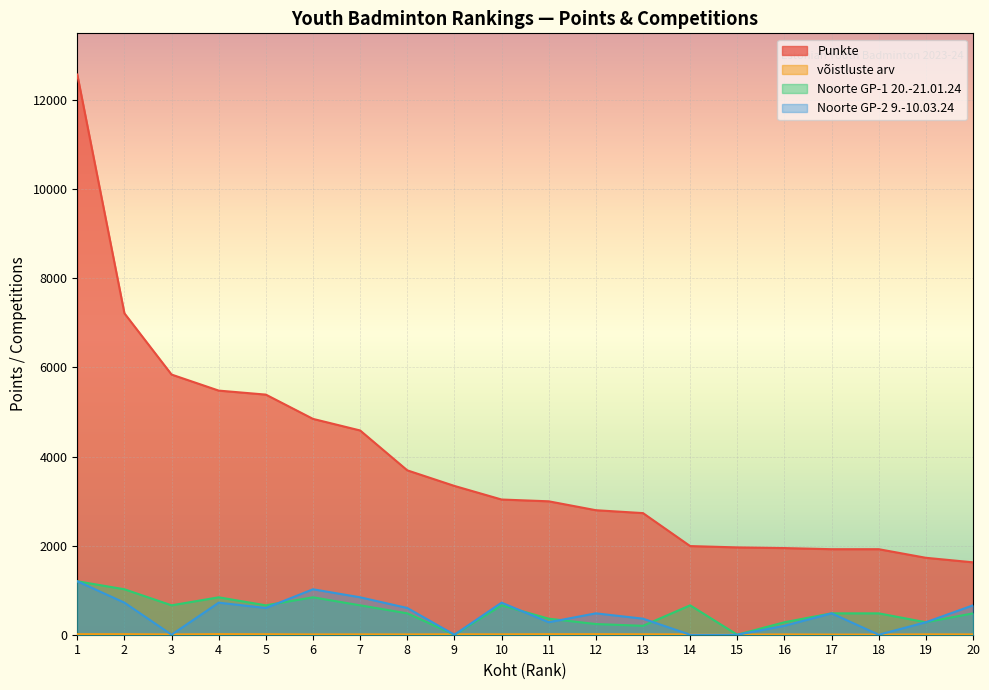

What is the difference between the maximum and minimum values in the võistluste arv series?

10